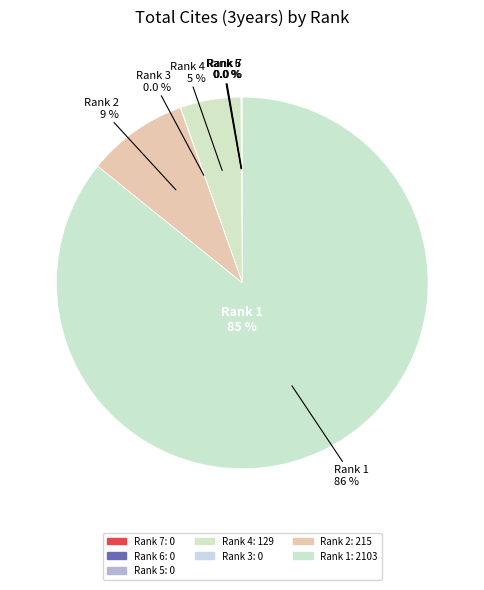

Is Rank 1 the majority of the pie?

Yes